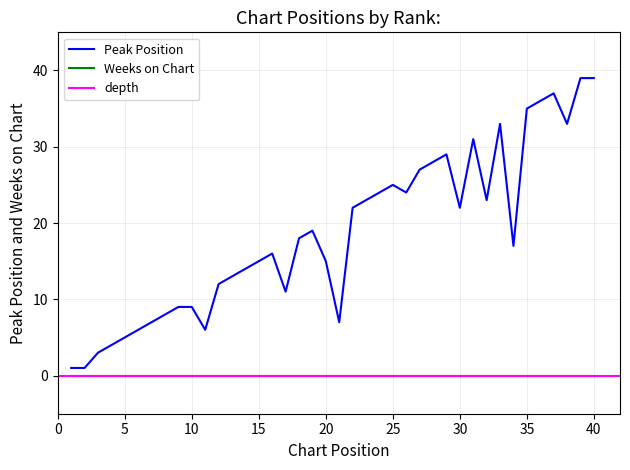

How many interior local valleys (lower than both neighbors) does the data have?

8